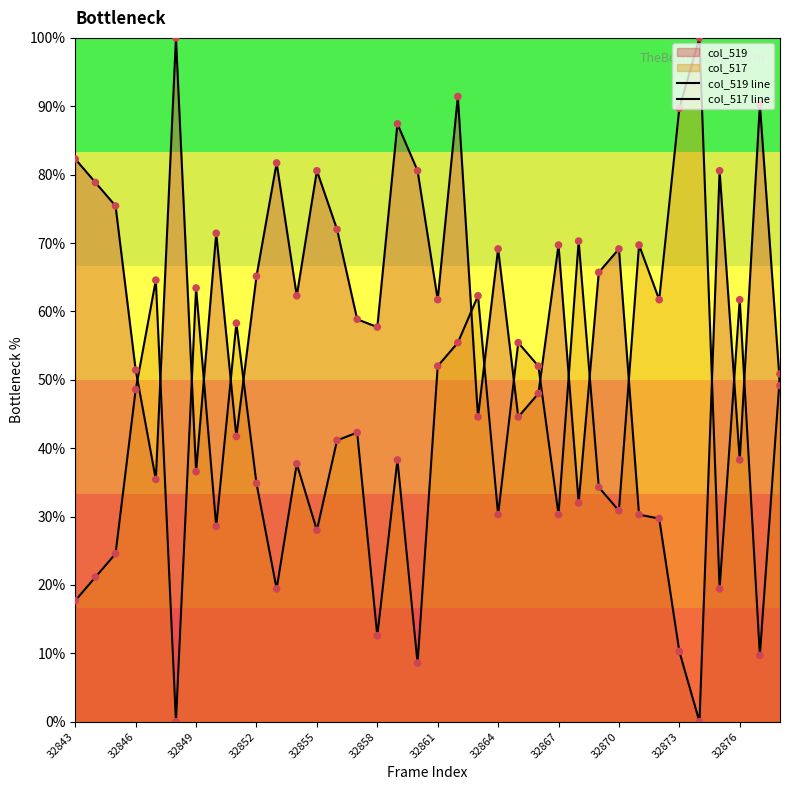

Does the chart have visible grid lines?

No